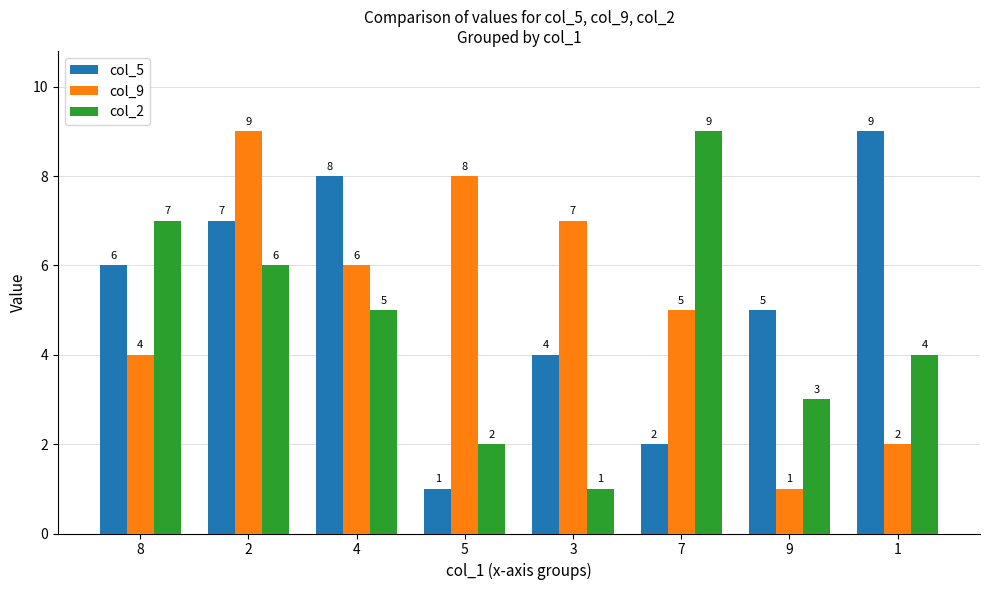

What is the label of the 7th bar from the right?

2